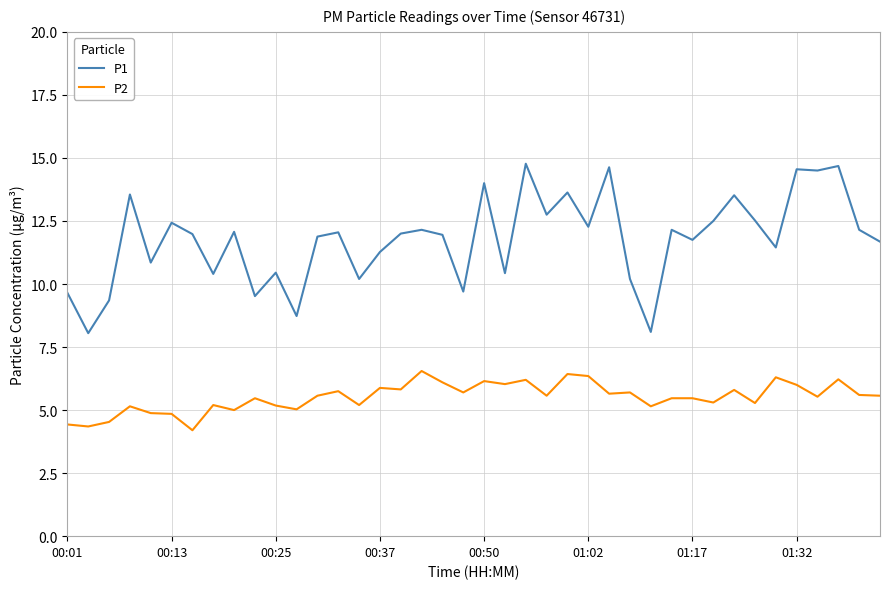

Does the chart display data point markers on the line(s)?

No